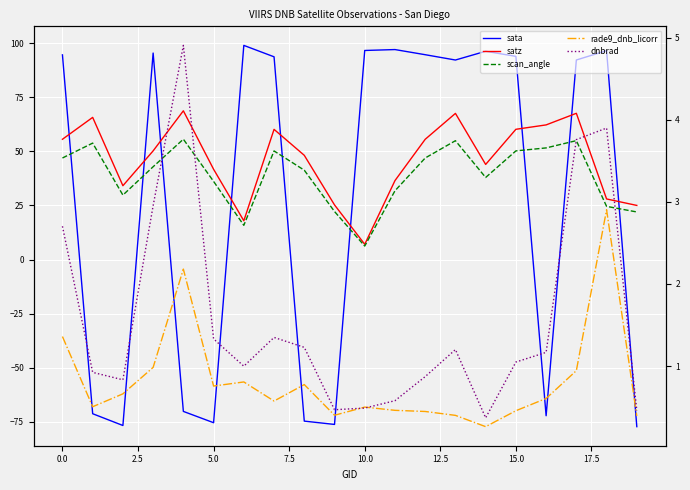

Rank the series at 15 from lowest to highest value.

rade9_dnb_licorr, dnbrad, scan_angle, satz, sata